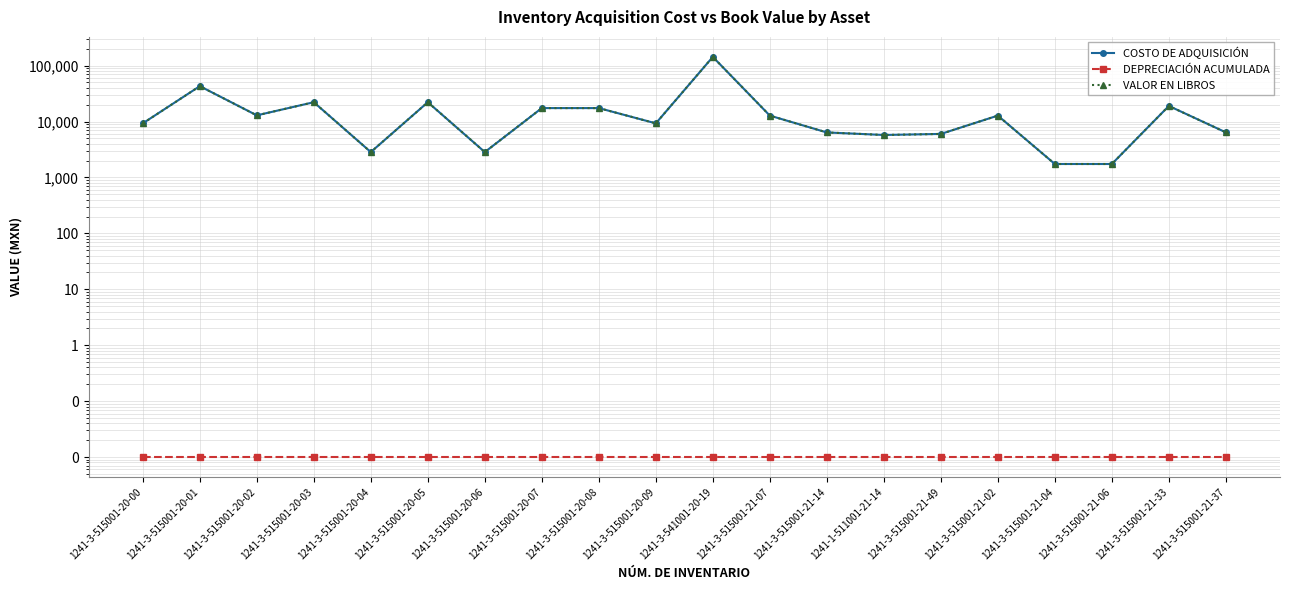

At which category is the sum across all series the highest?

1241-3-541001-20-19